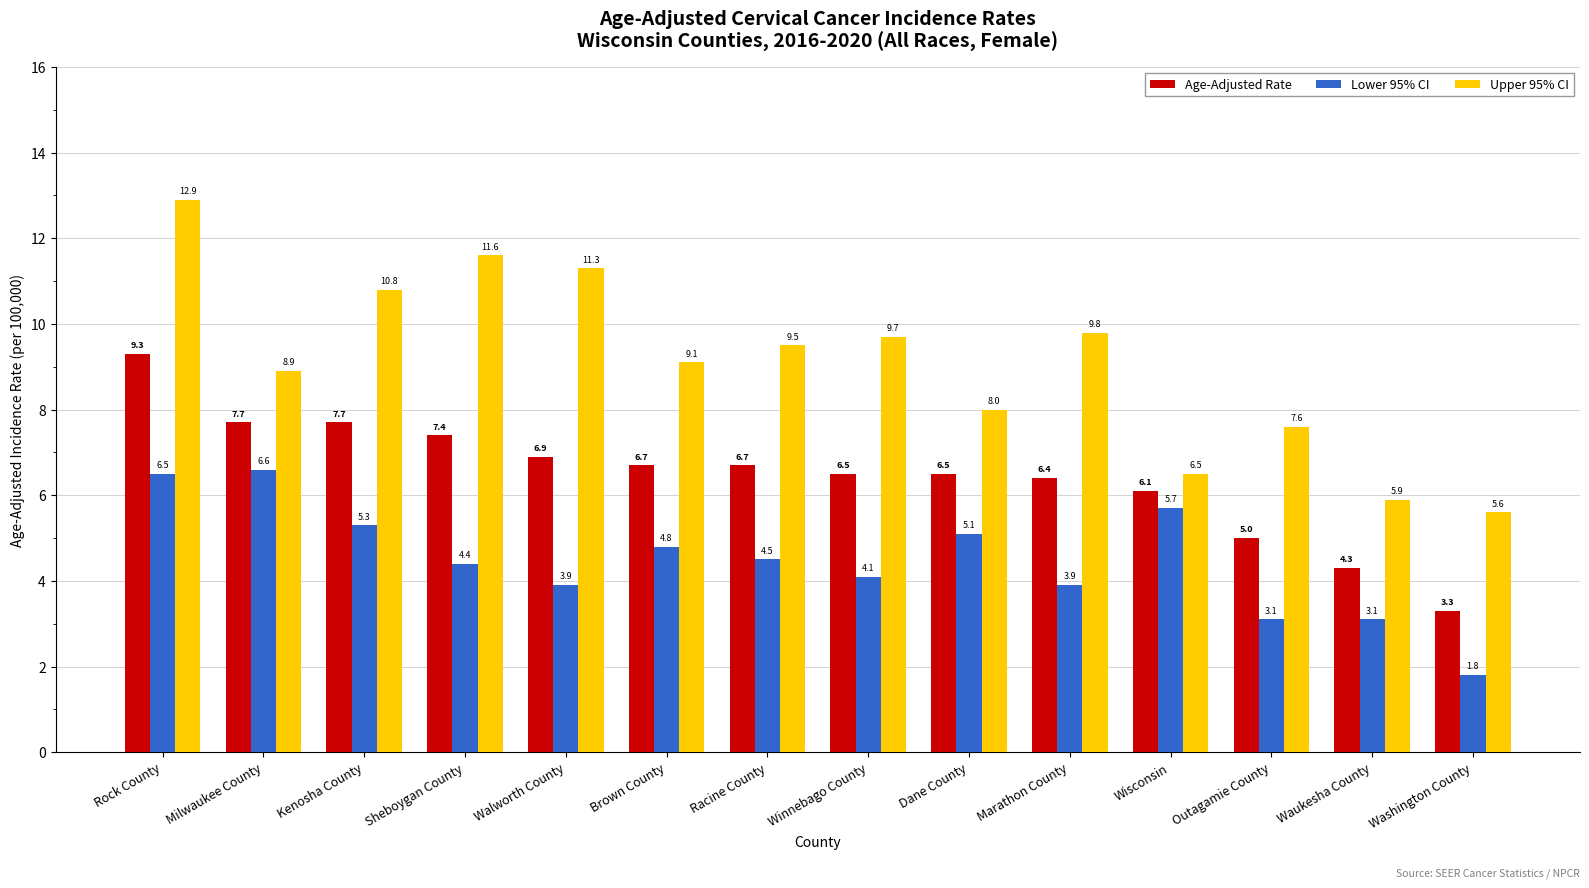

Rank the series by their average value, from lowest to highest.

Lower 95% CI, Age-Adjusted Rate, Upper 95% CI